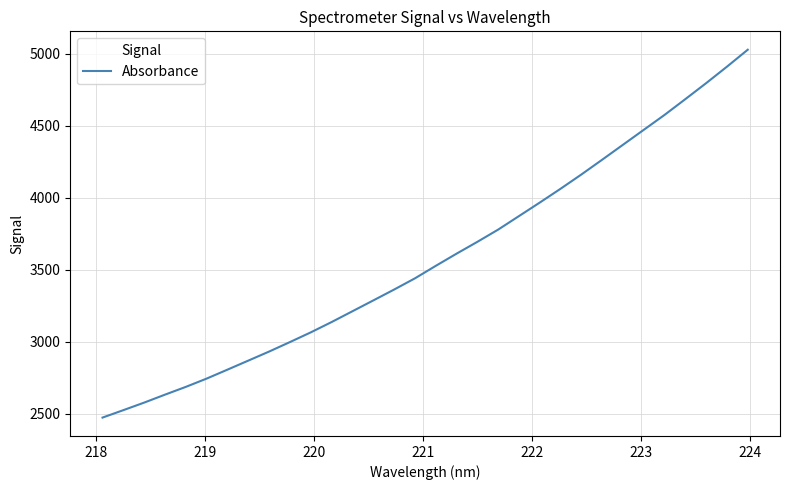

Does the chart display data point markers on the line(s)?

No